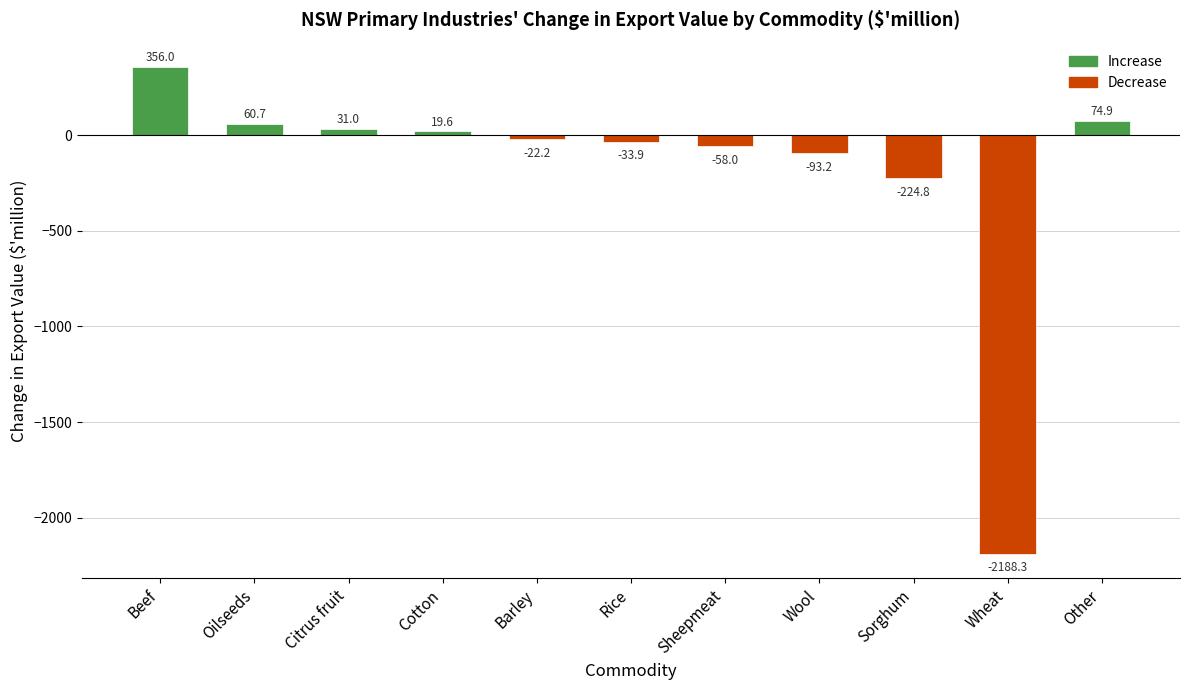

Reading left to right, transcribe all the data shown in this chart.

356.0	60.7	31.0	19.6	-22.2	-33.9	-58.0	-93.2	-224.8	-2188.3	74.9